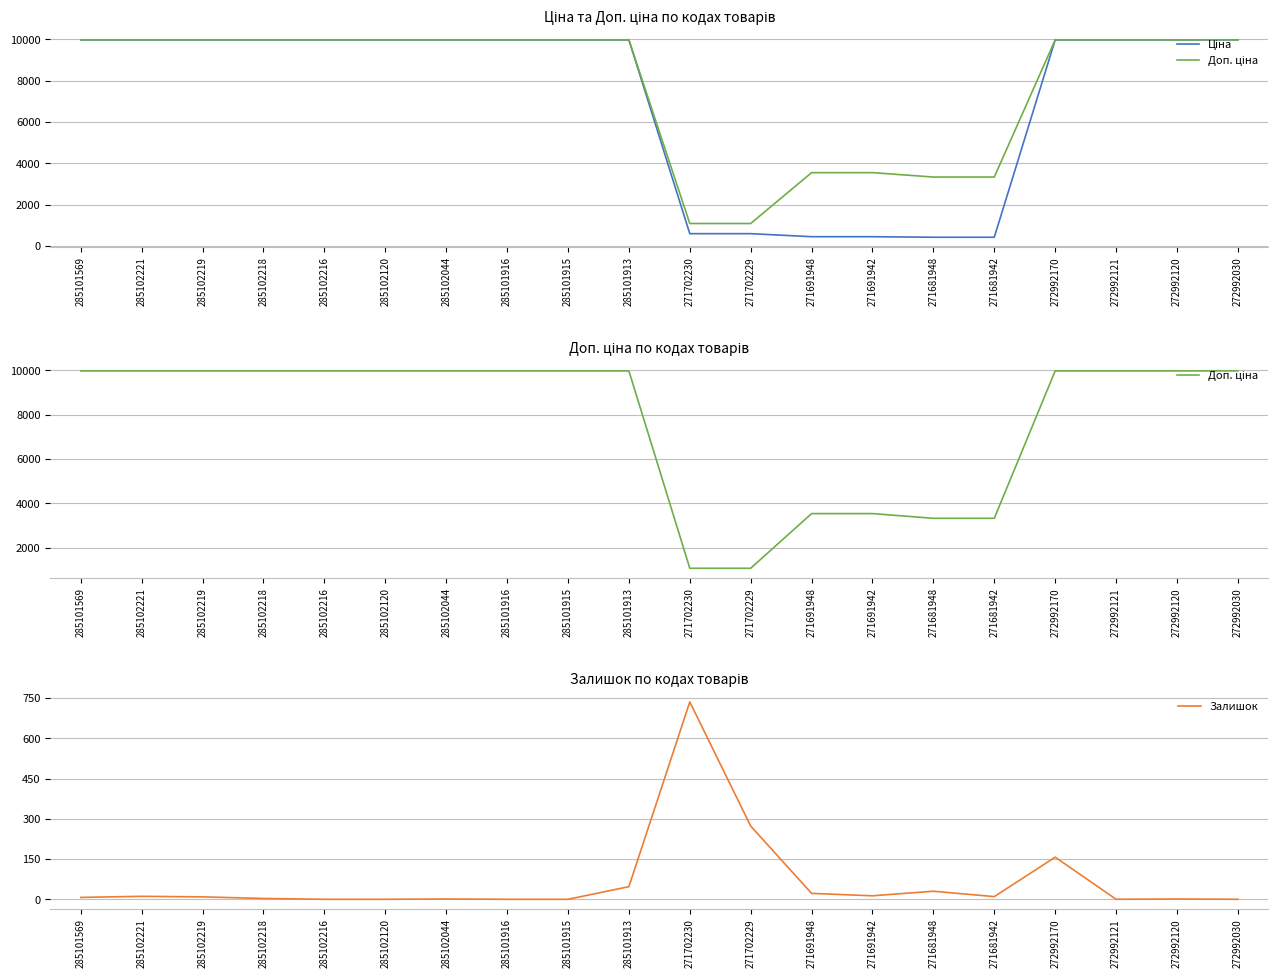

What position from the right is 271691948?

8